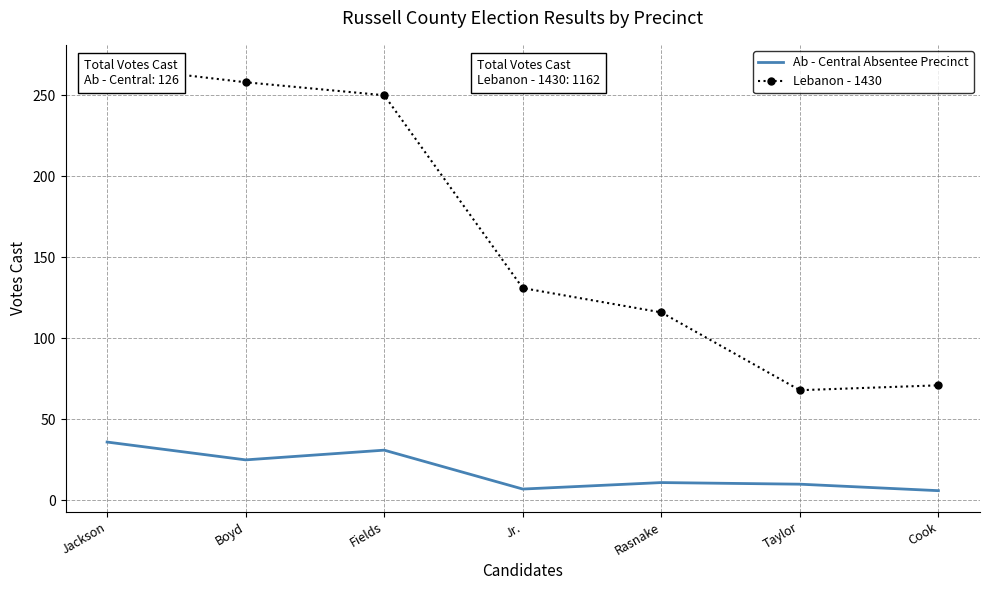

At which label is Ab - Central Absentee Precinct closest to 21?

Boyd